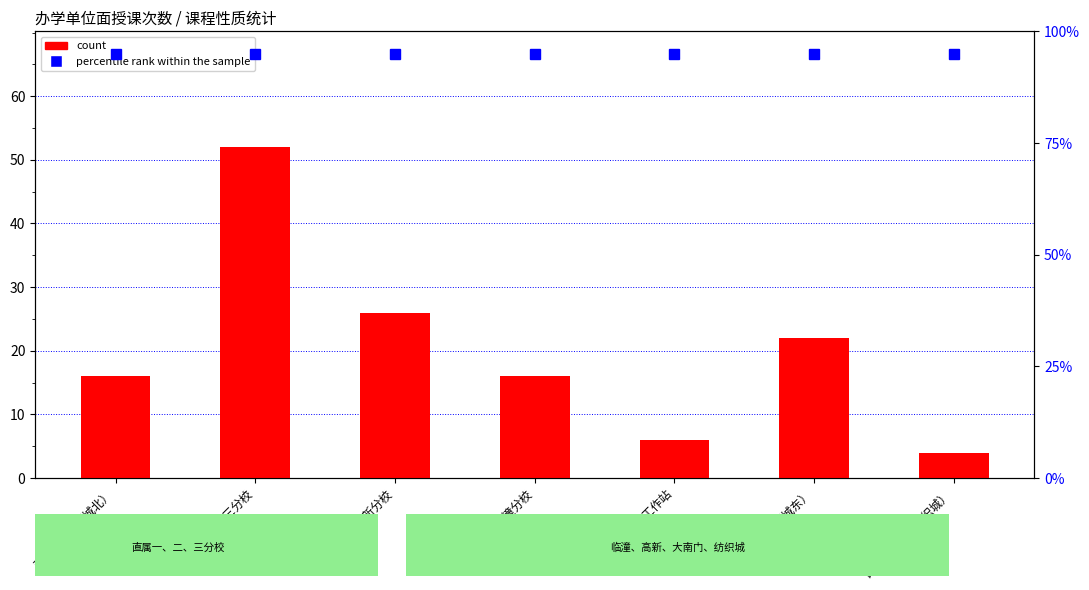

What is the sum of the count values at 直属二分校（城北） and 直属二分校（纺织城）?

20